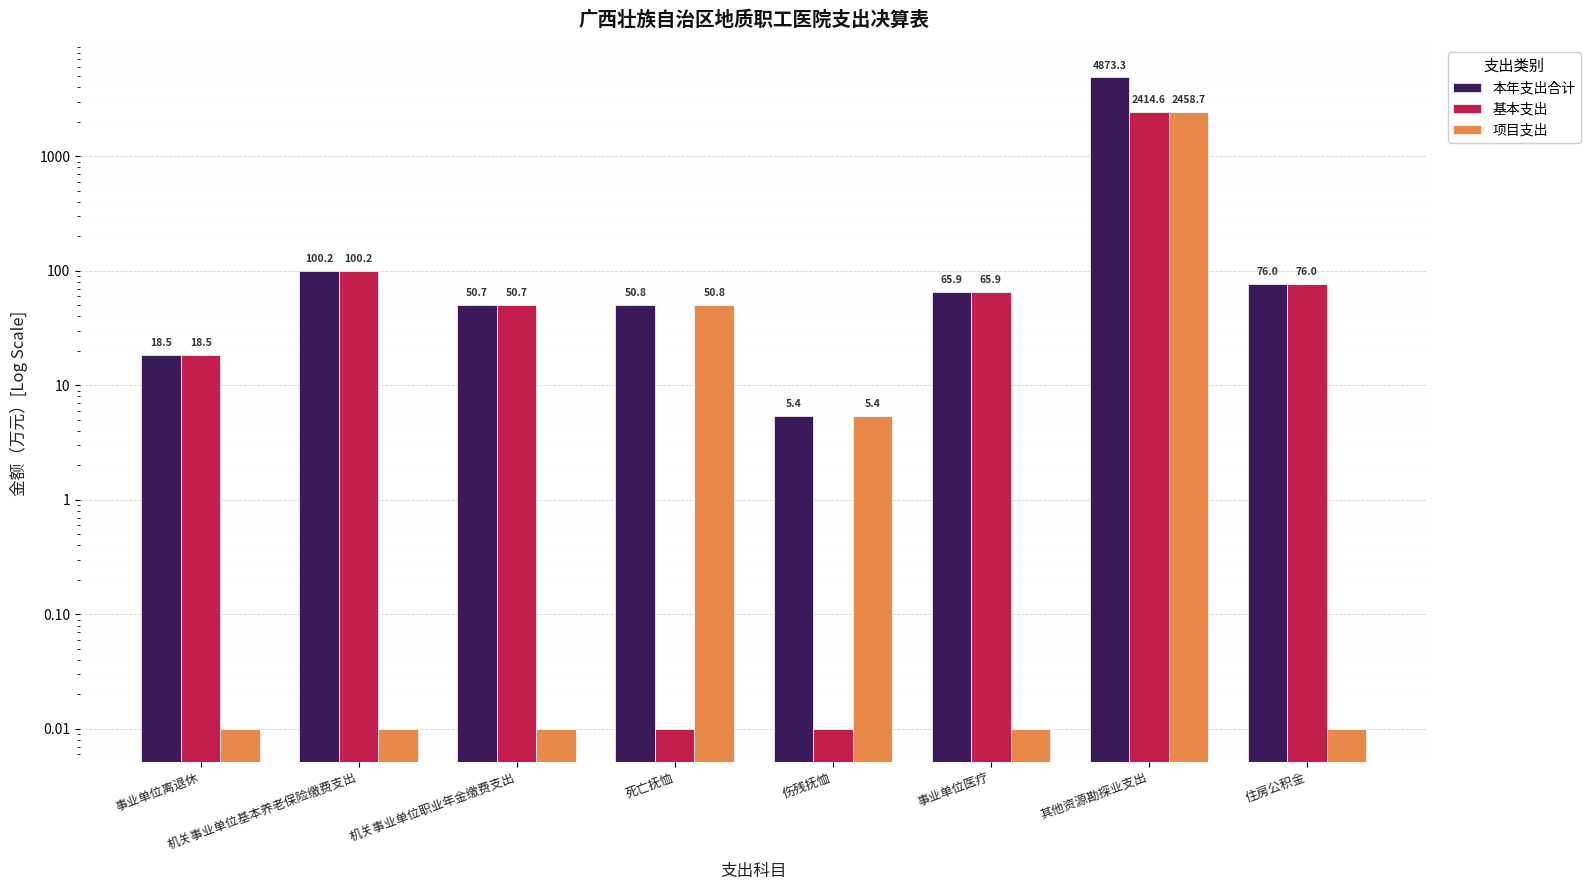

List the series in order of their peak value, lowest first.

基本支出, 项目支出, 本年支出合计